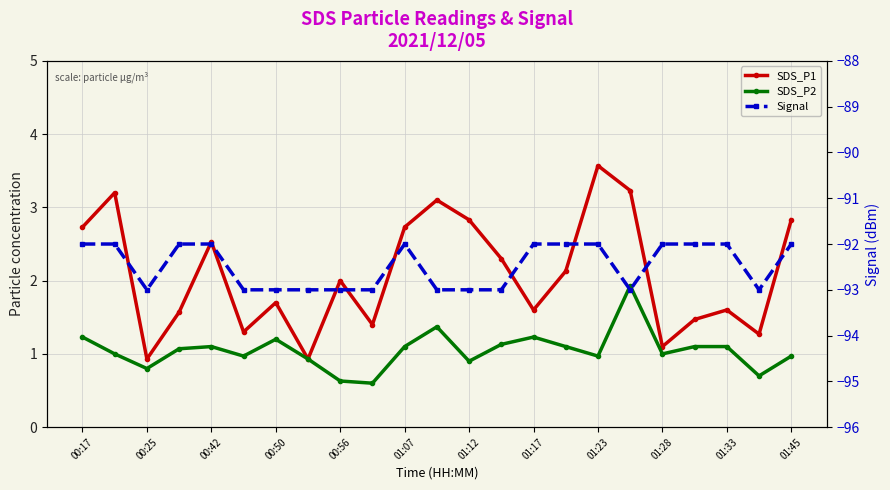

How many values in the SDS_P2 series are below 1?

9